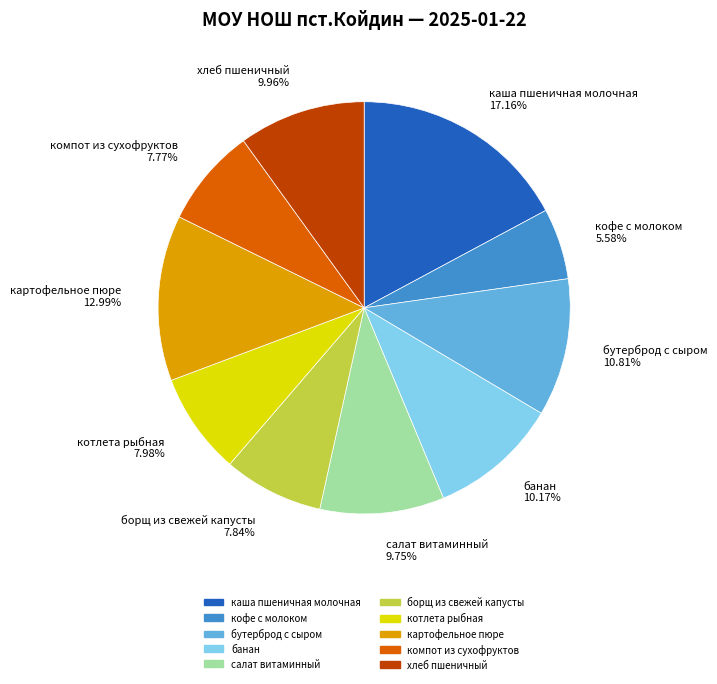

Does any single category account for the majority?

No